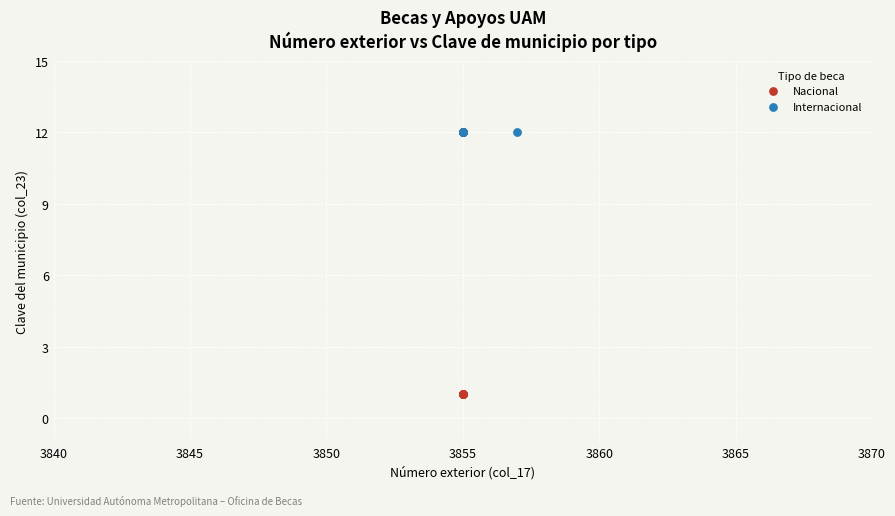

Which series contains the lowest Y value?

Nacional